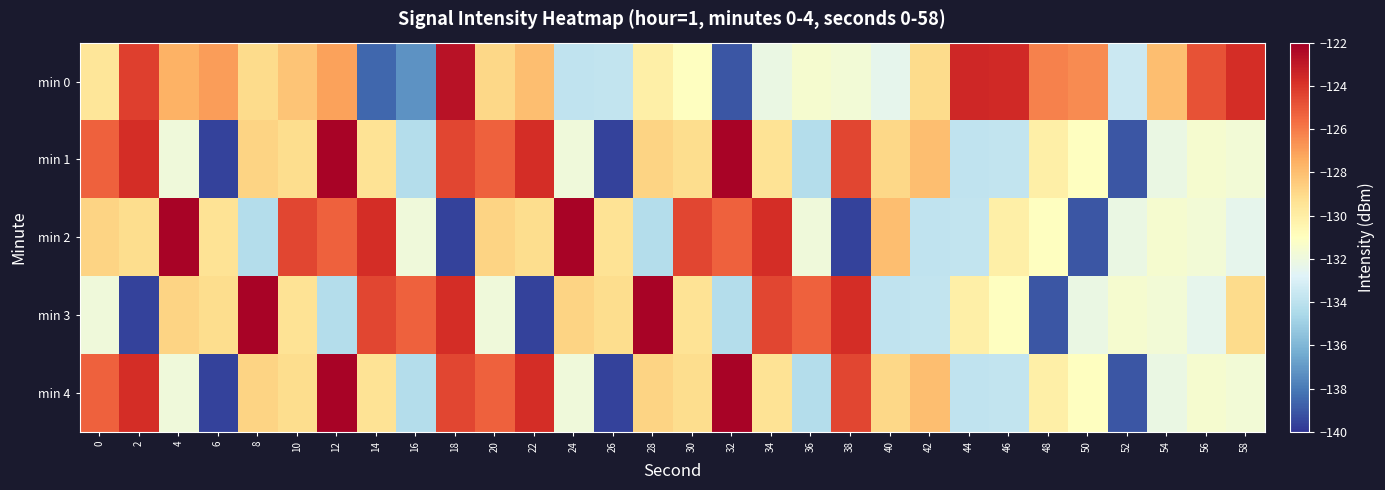

What is the smallest value displayed?

-139.6